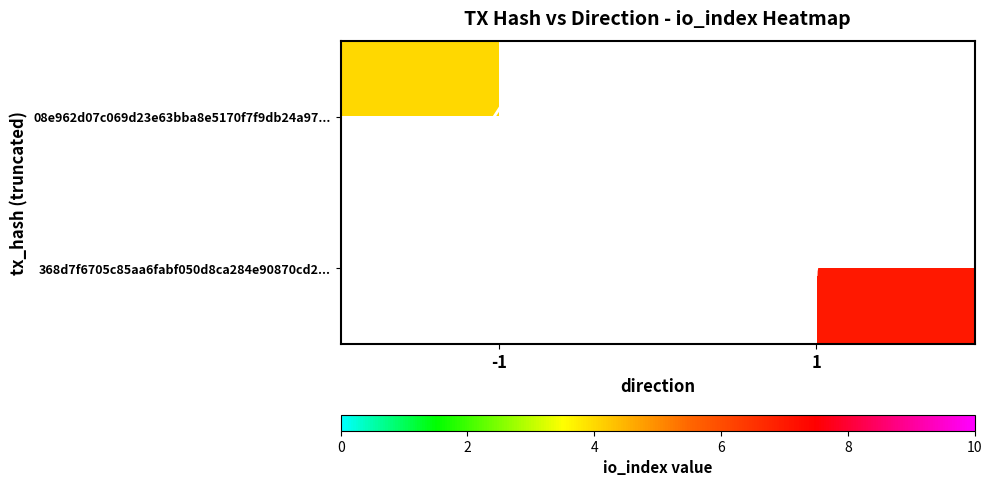

Is the value of 08e962d07c069d23e63bba8e5170f7f9db24a97... at -1 greater than the value of 368d7f6705c85aa6fabf050d8ca284e90870cd2... at 1?

No